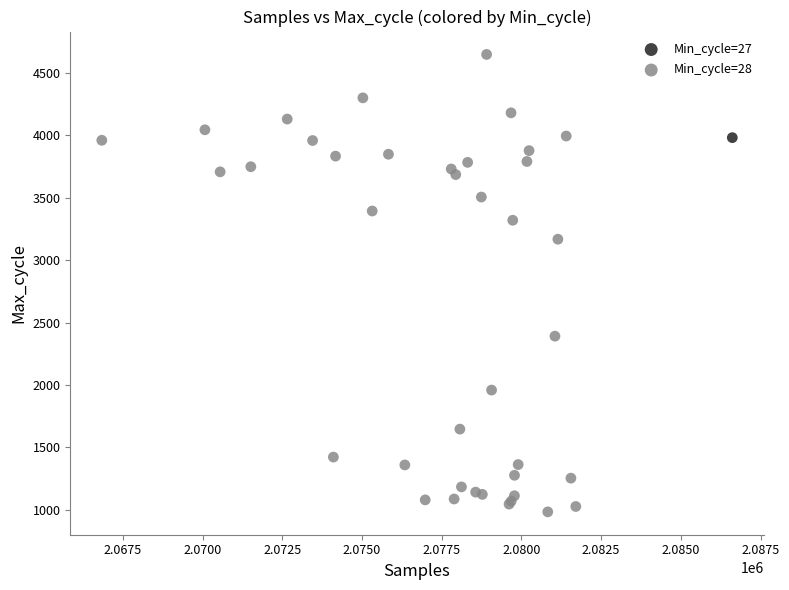

What are all the series names shown in the legend?

Min_cycle=27, Min_cycle=28